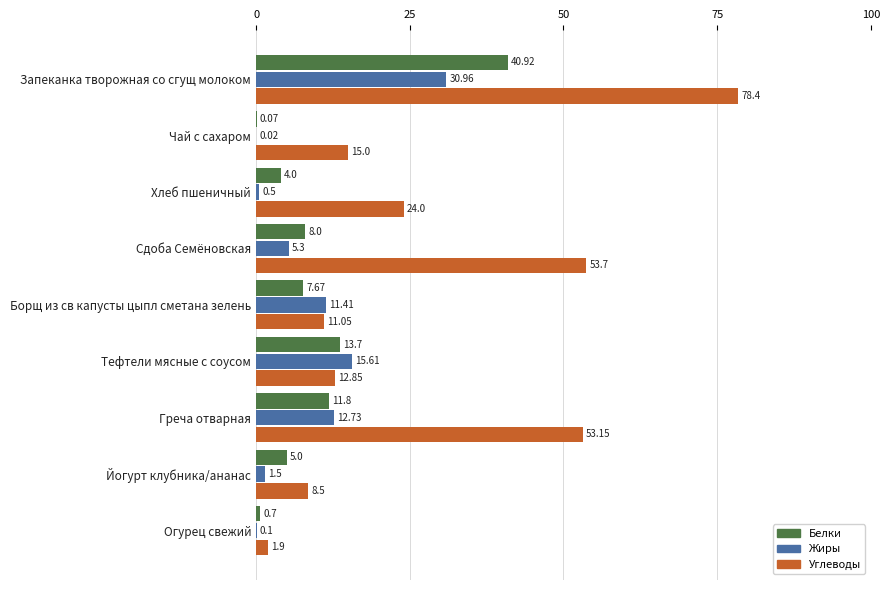

Is the value of Углеводы at Сдоба Семёновская greater than the value of Жиры at Тефтели мясные с соусом?

Yes